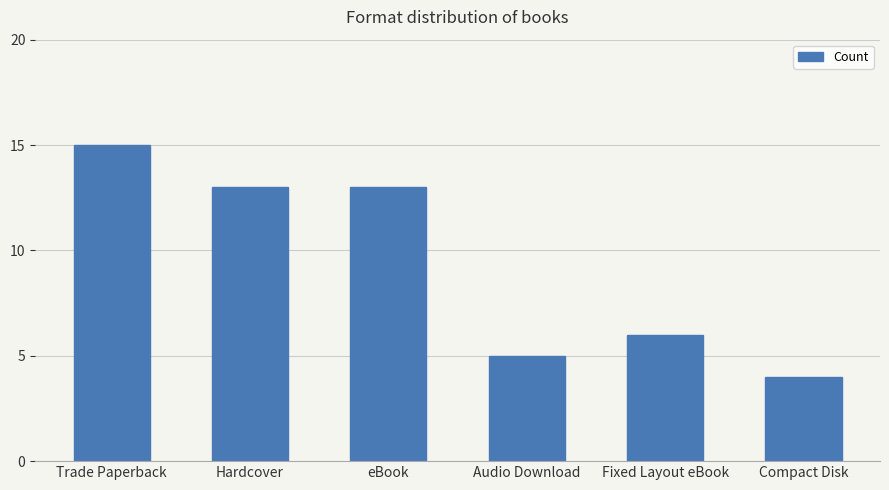

The chart shows a value of 5 at Audio Download. True or false?

True